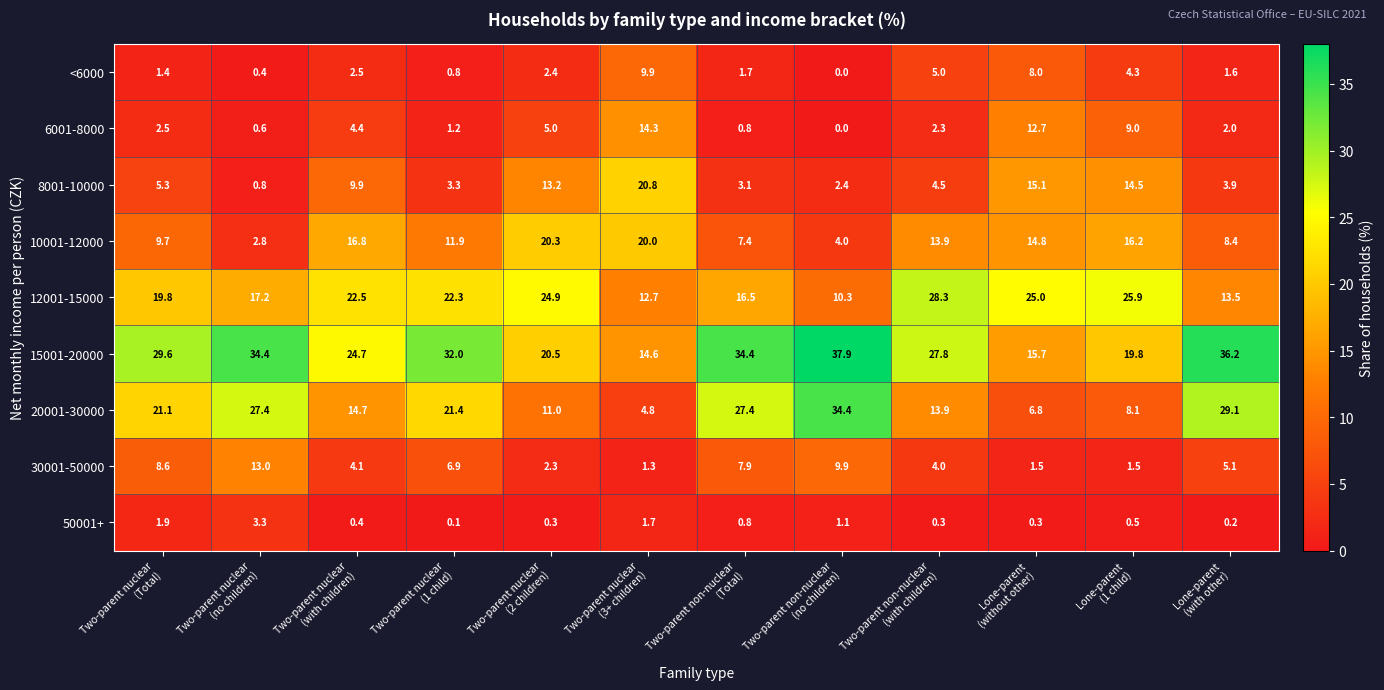

What is the average value of the 30001-50000 series?

5.5